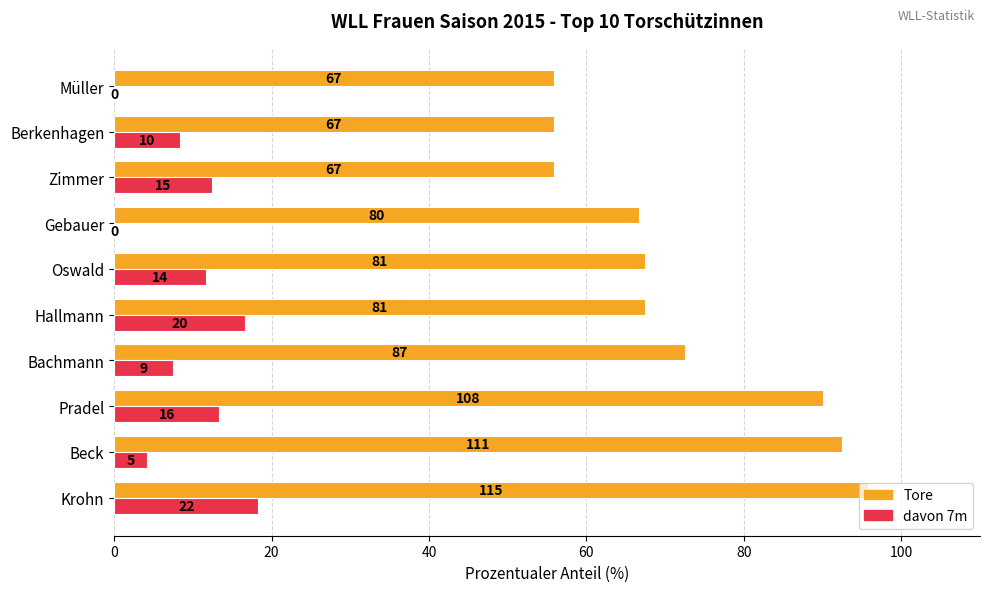

What is the value of the davon 7m bar at the 3rd from the left?

13.3